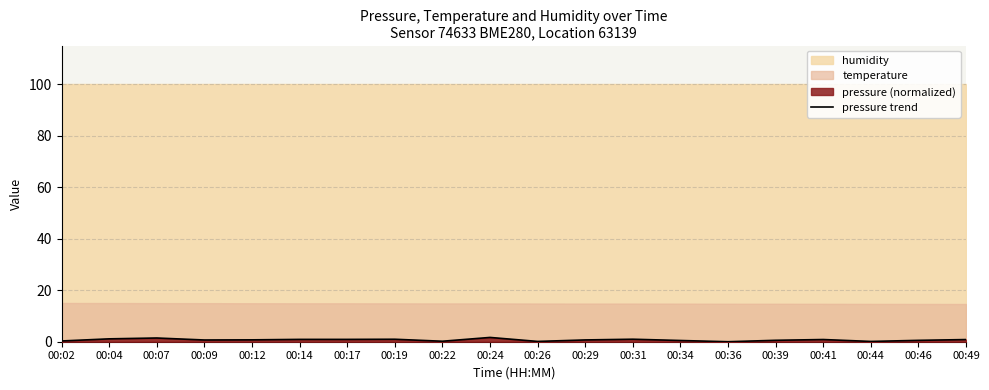

True or false: there are more than 0 points higher than both neighbors.

True